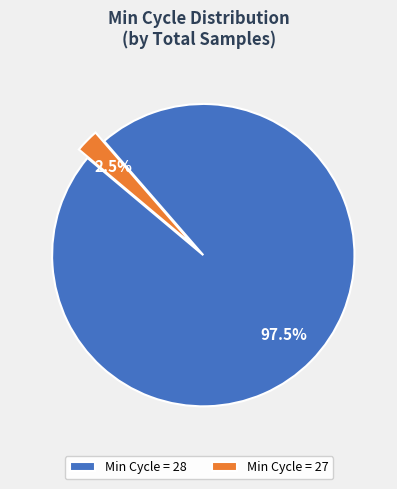

Count the number of slices in the pie.

2